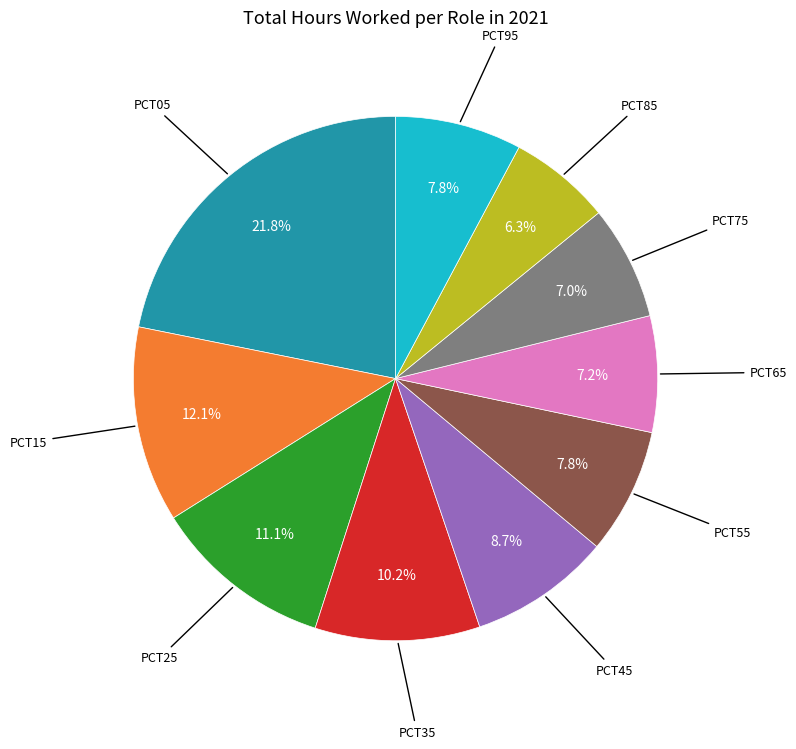

Does any single category account for the majority?

No